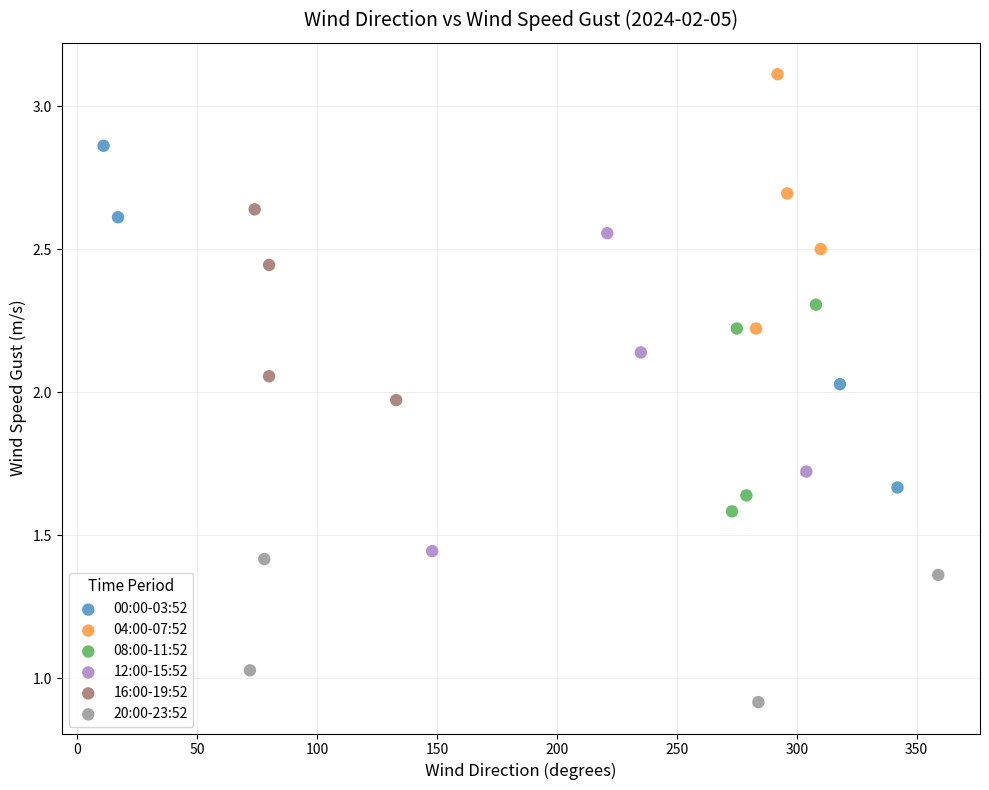

Which series reaches the maximum Y coordinate?

04:00-07:52